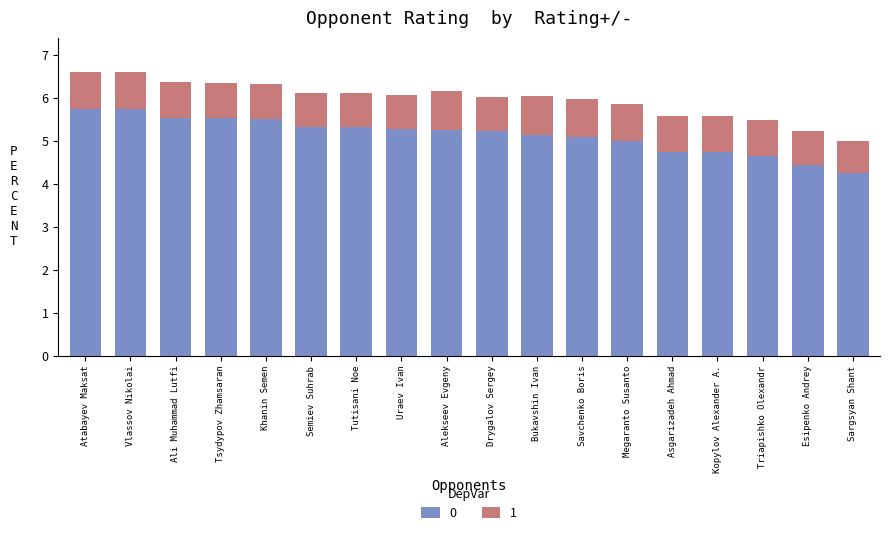

What is the total value across all series at Megaranto Susanto?

5.9